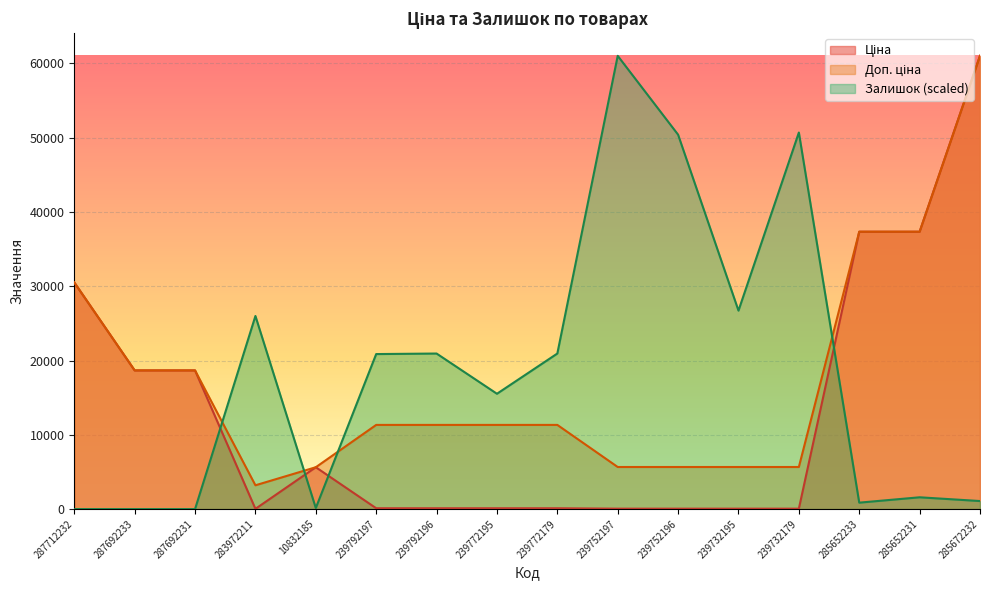

What is the label of the 11th point from the left?

239752196